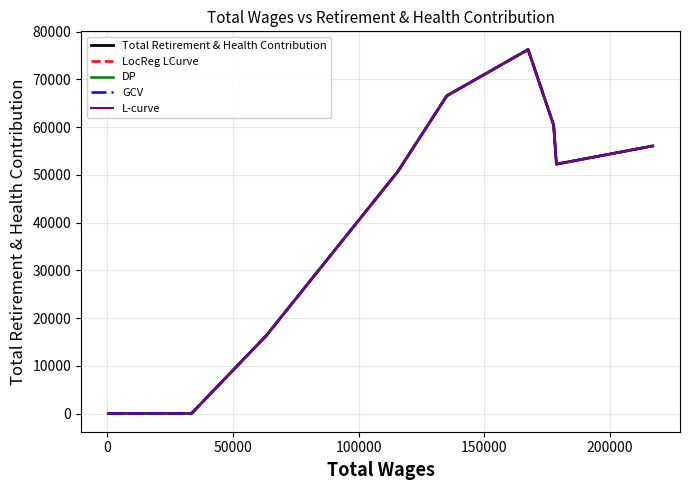

How many lines are shown in the chart?

5